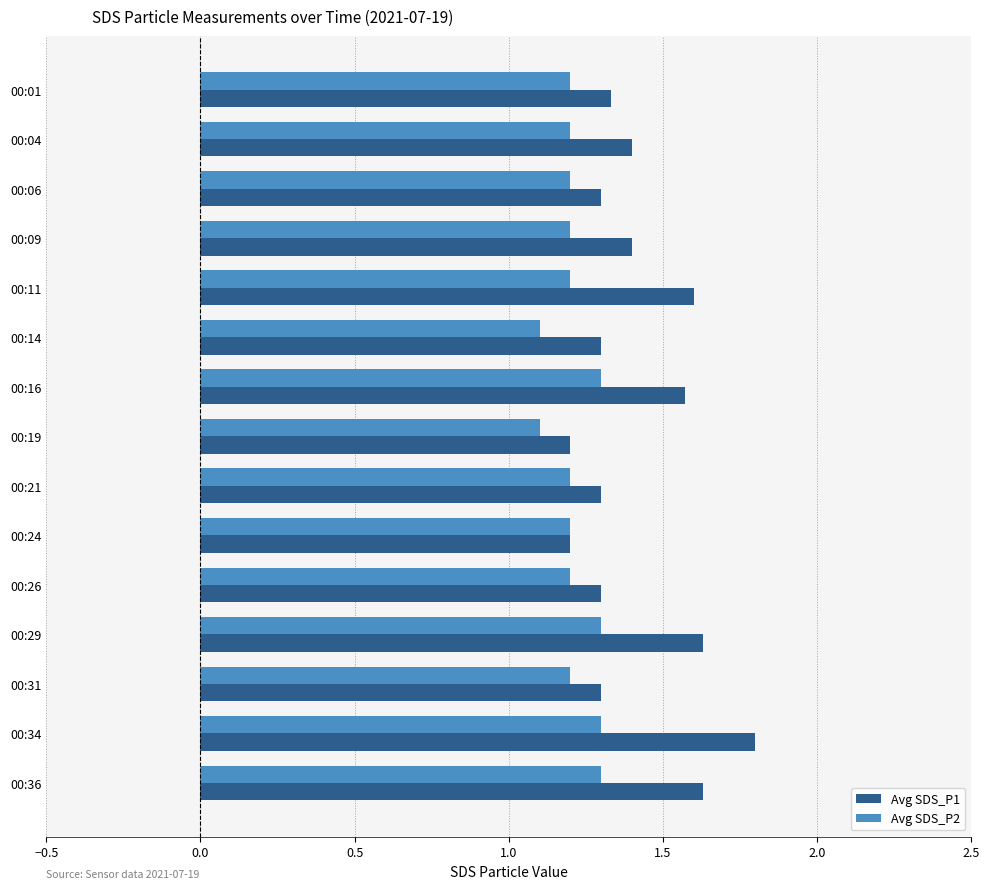

How many Avg SDS_P1 values are between 1 and 2?

15